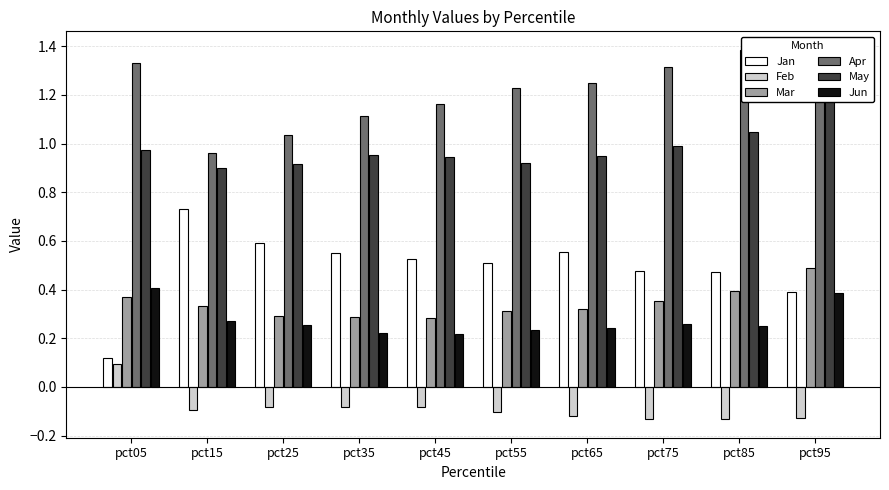

What is the difference between the second highest and minimum values in the May series?

0.1